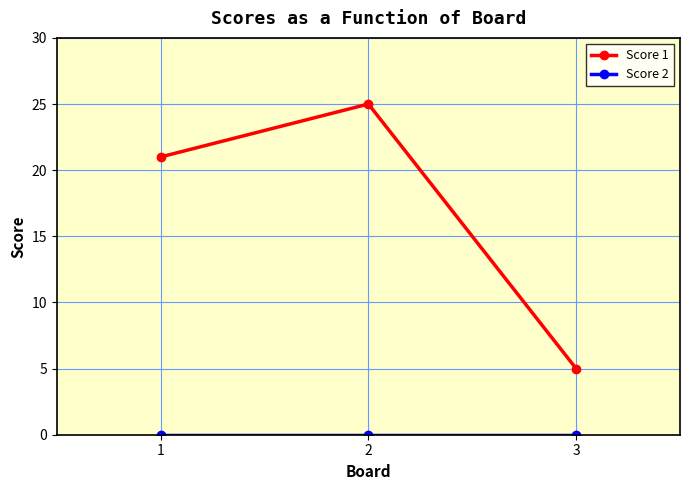

What is the average value of the Score 1 series?

17